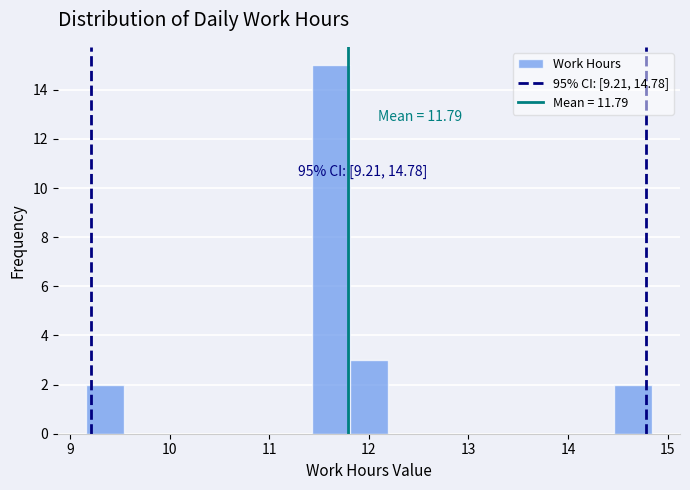

Read against the x-axis, roughly where is the centre of the tallest bar?

11.6